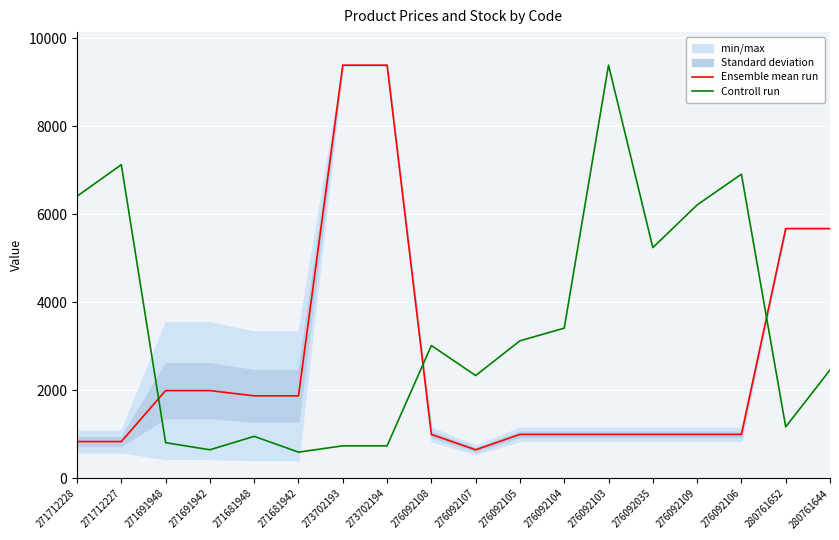

The value of Controll run at 280761644 is 3984.3. True or false?

False